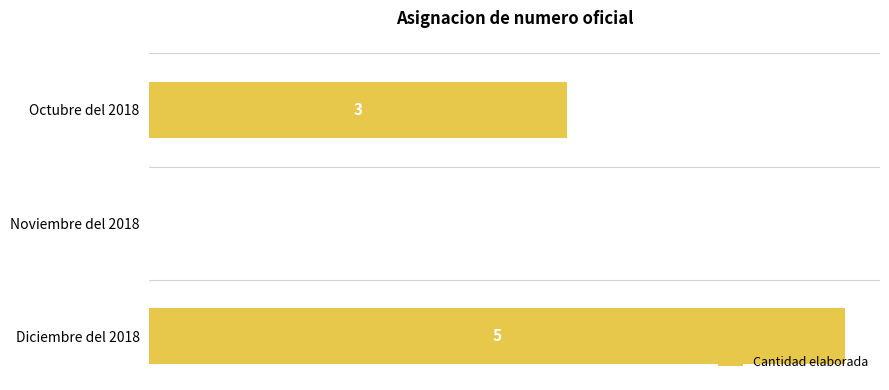

Are the bars horizontal?

Yes